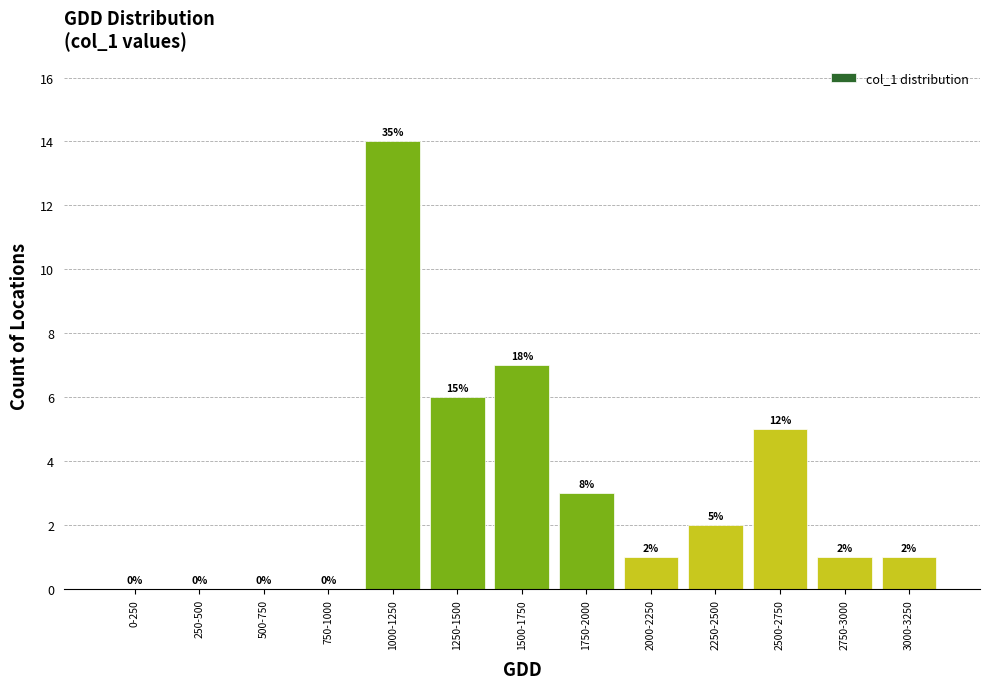

Reading left to right, what are all the values shown in this chart?

0-250=0	250-500=0	500-750=0	750-1000=0	1000-1250=14	1250-1500=6	1500-1750=7	1750-2000=3	2000-2250=1	2250-2500=2	2500-2750=5	2750-3000=1	3000-3250=1